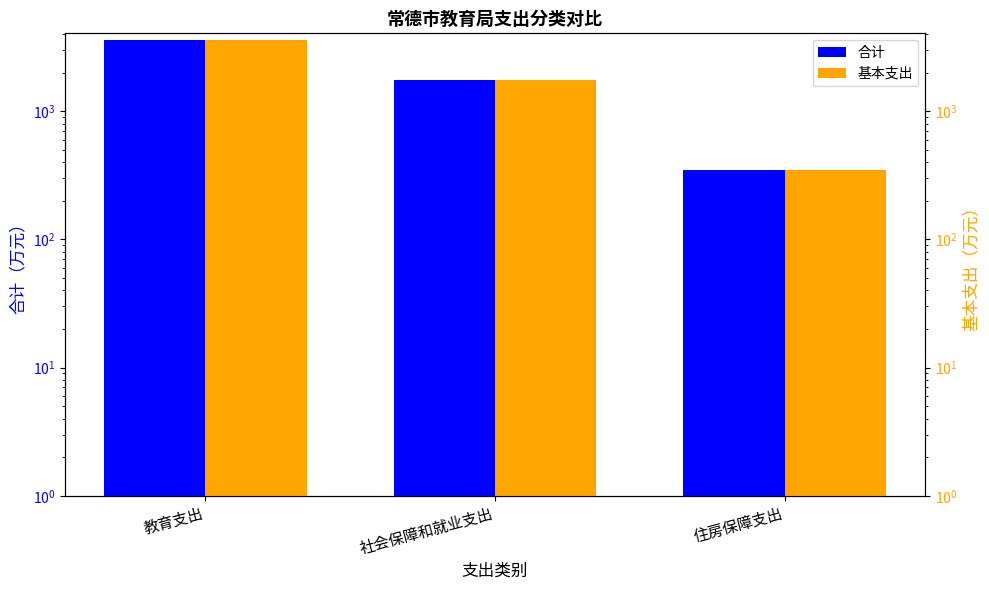

What is the value of the 基本支出 bar at the 2nd from the left?

1743.7